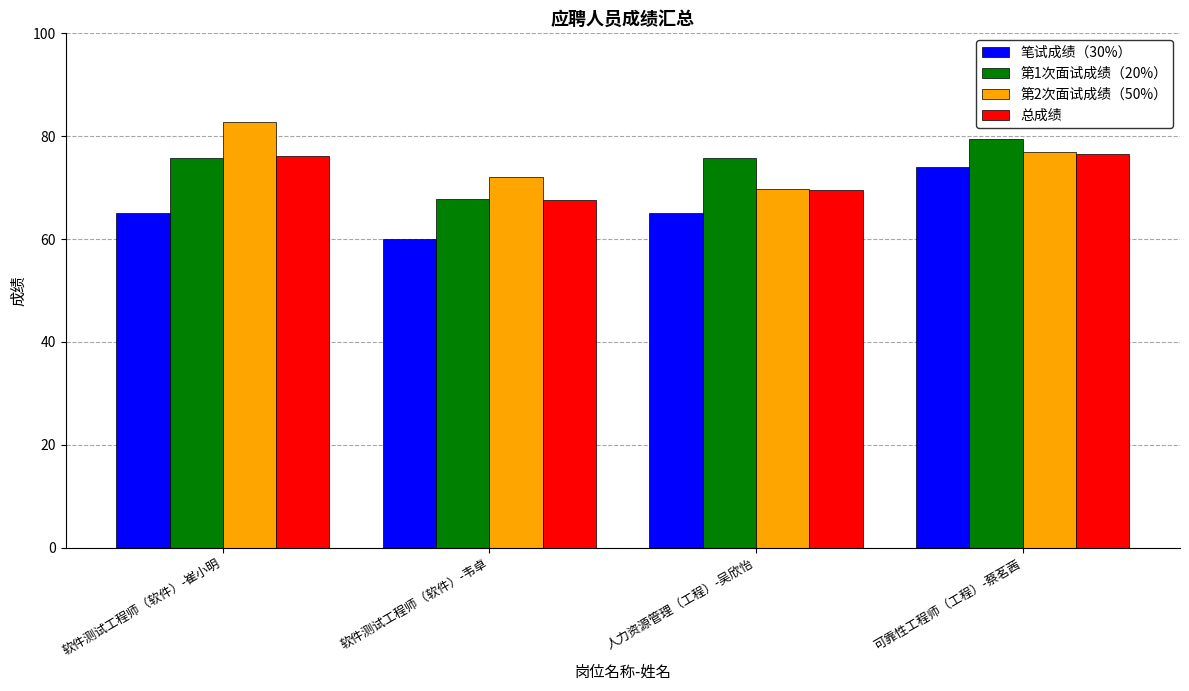

Which series changed the most between 软件测试工程师（软件）-韦卓 and 人力资源管理（工程）-吴欣怡?

第1次面试成绩（20%）